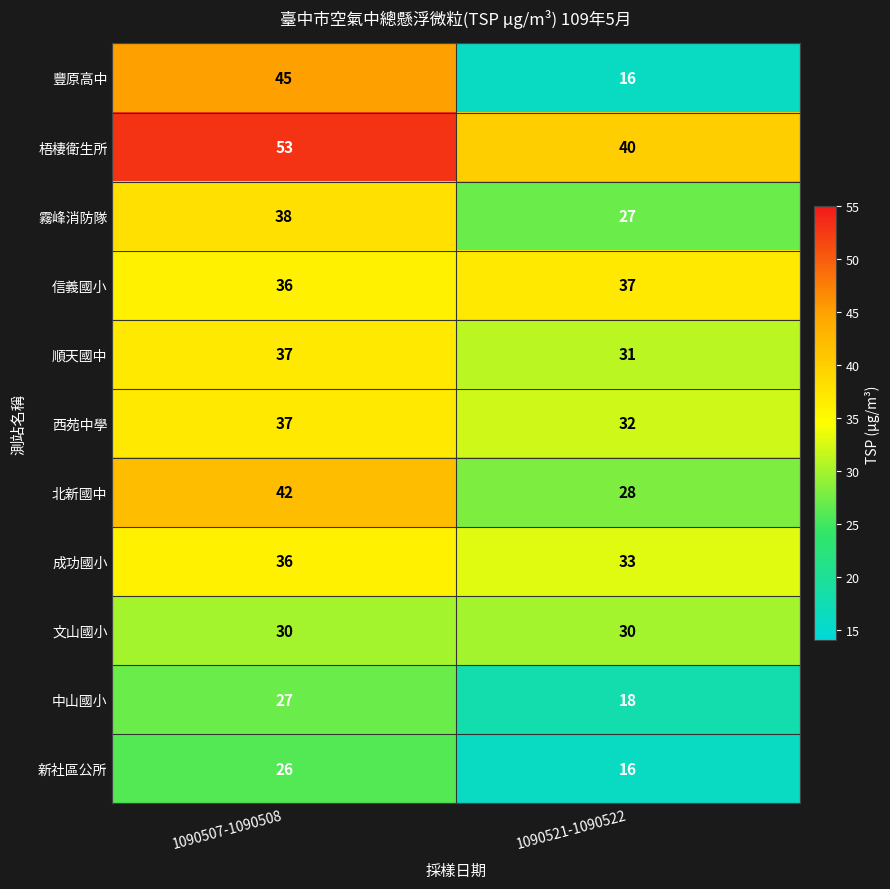

Is the value of 中山國小 at 1090507-1090508 greater than the value of 順天國中 at 1090521-1090522?

No